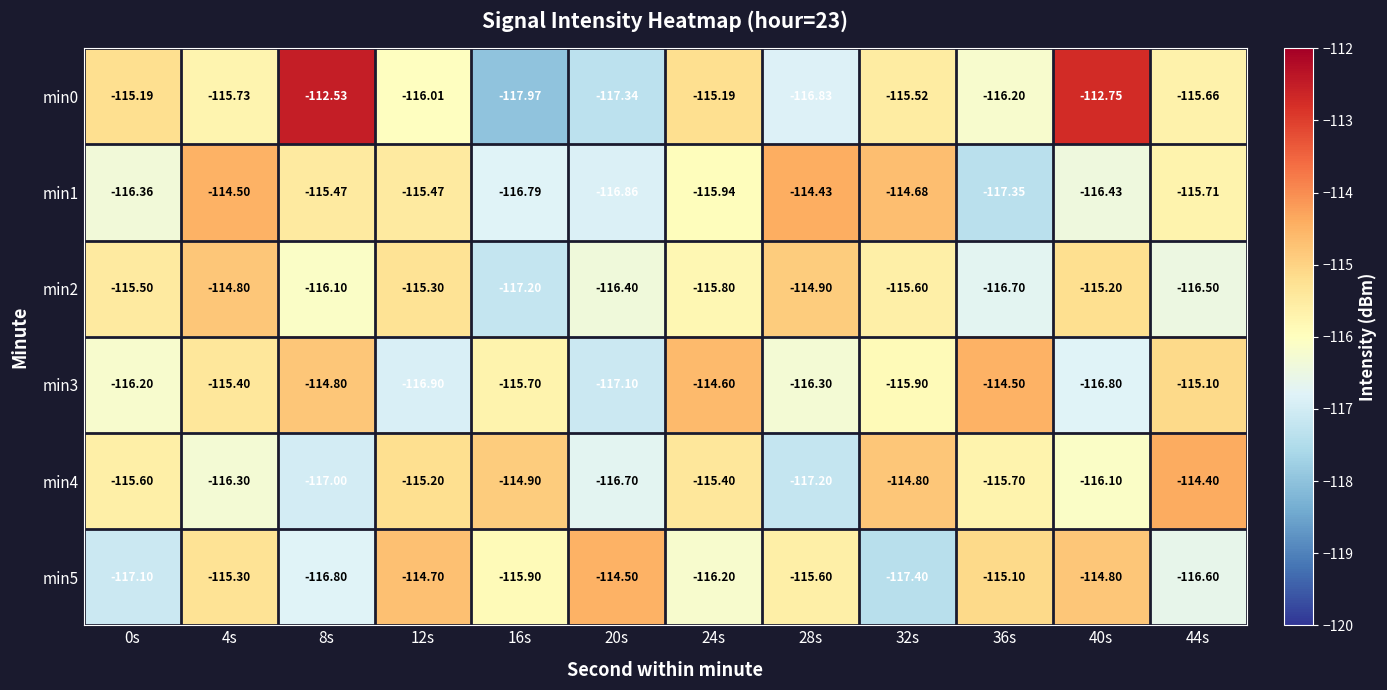

Is the value of min1 at 24s greater than the value of min0 at 16s?

Yes